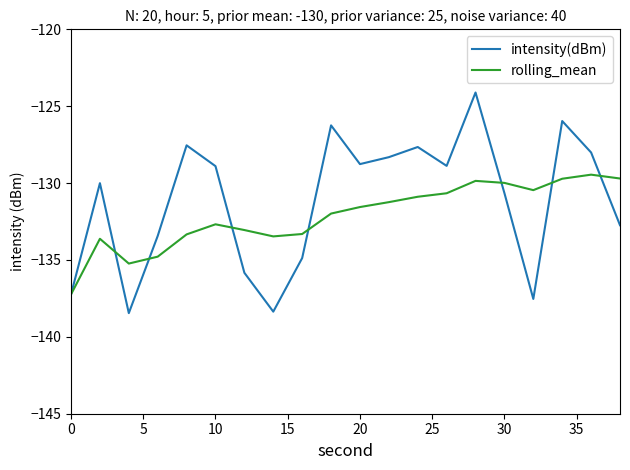

What are all the series names shown in the legend?

intensity(dBm), rolling_mean